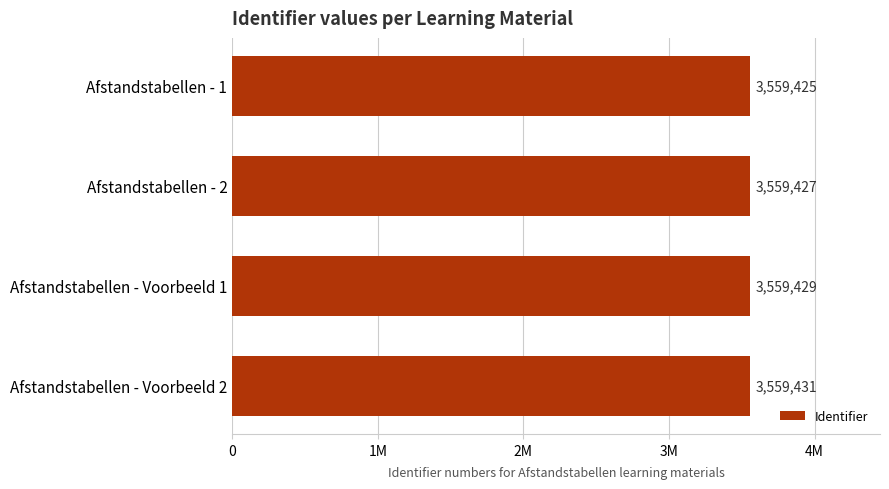

What is the difference between the maximum and minimum values?

6